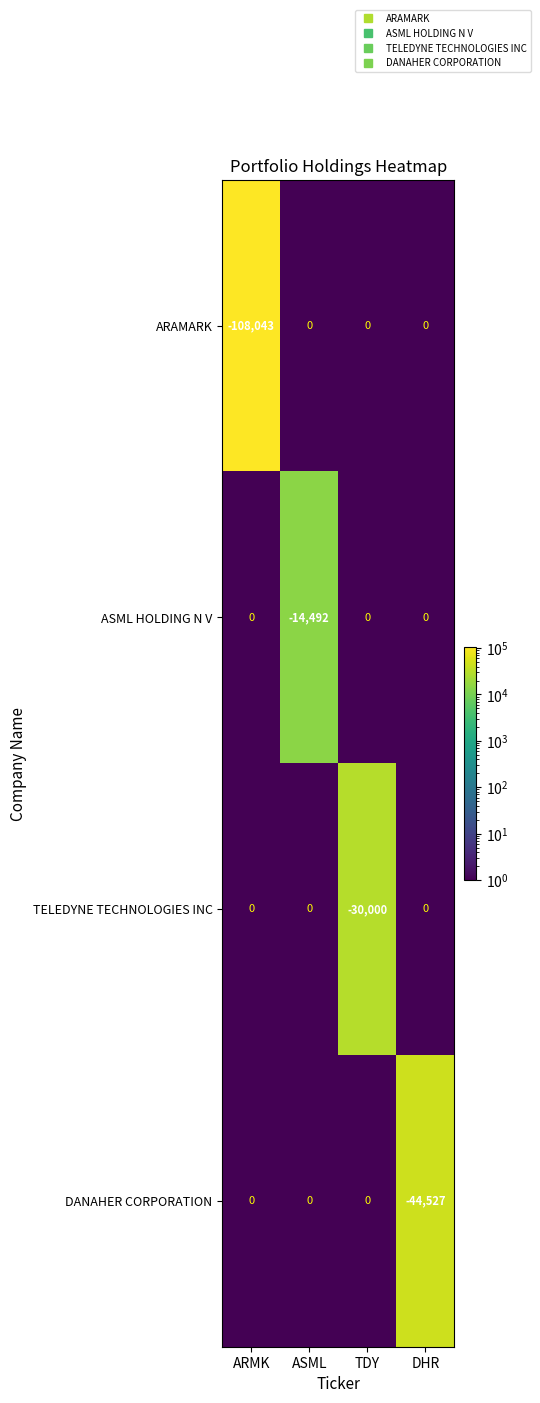

Which category has the lowest value across all series?

ARMK